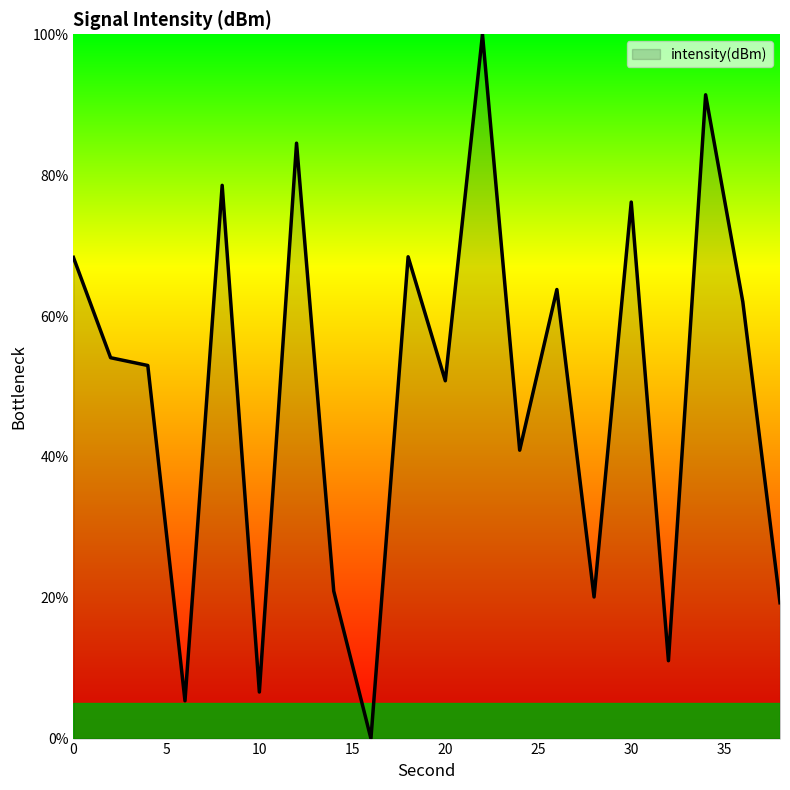

What is the greatest value displayed?

100.0